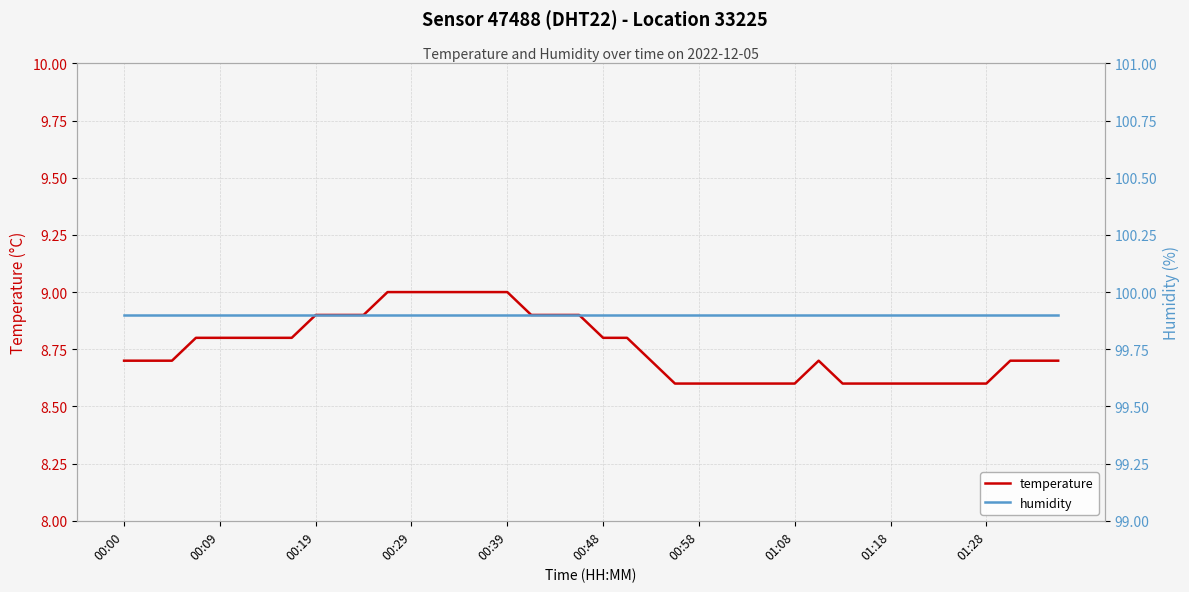

How many lines are shown in the chart?

2